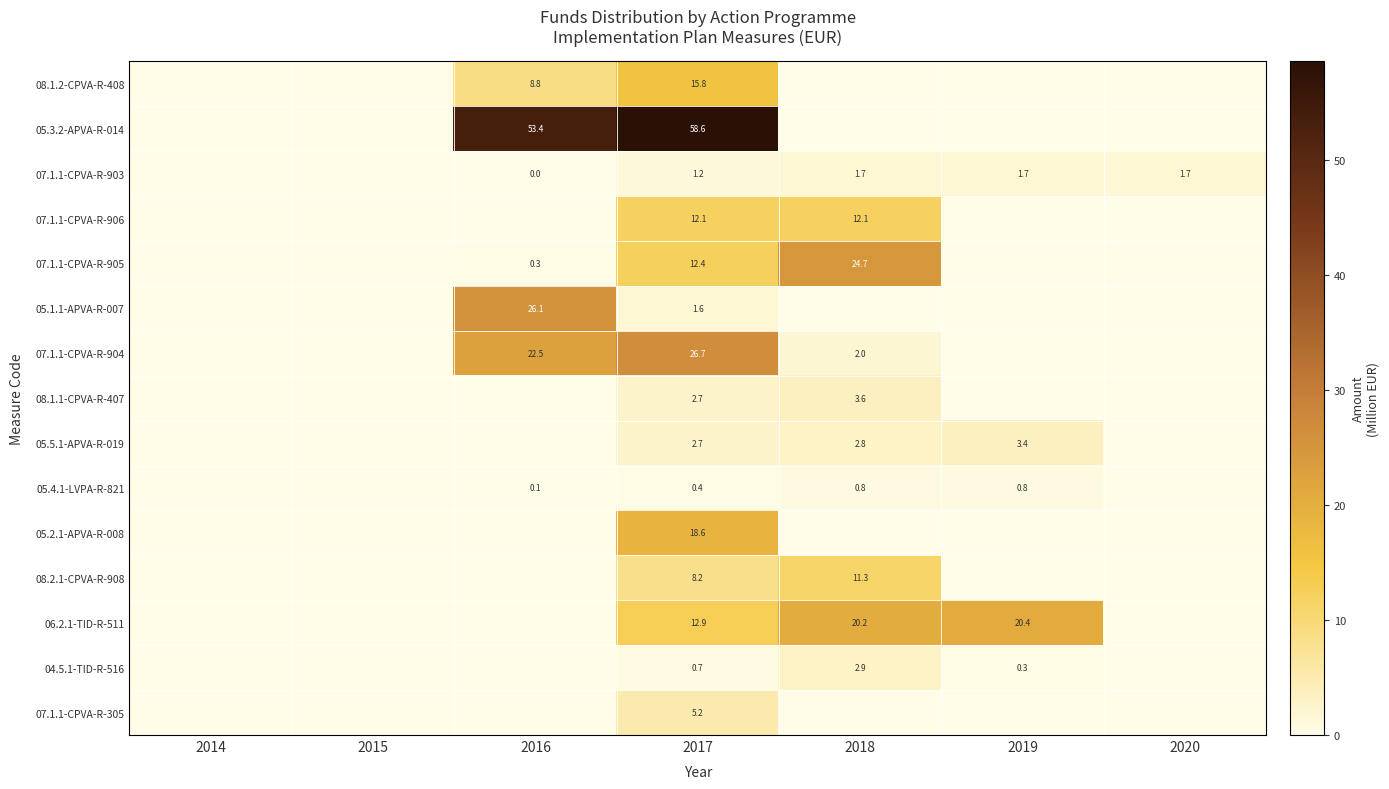

Where is 08.1.1-CPVA-R-407 nearest to the value 1?

2014